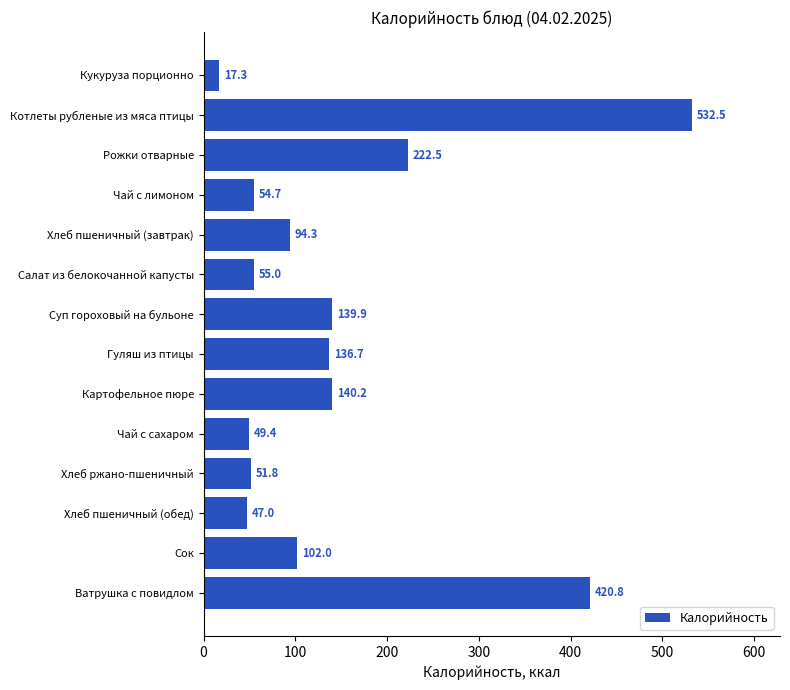

What is the sum of the values at Чай с лимоном and Гуляш из птицы?

191.4